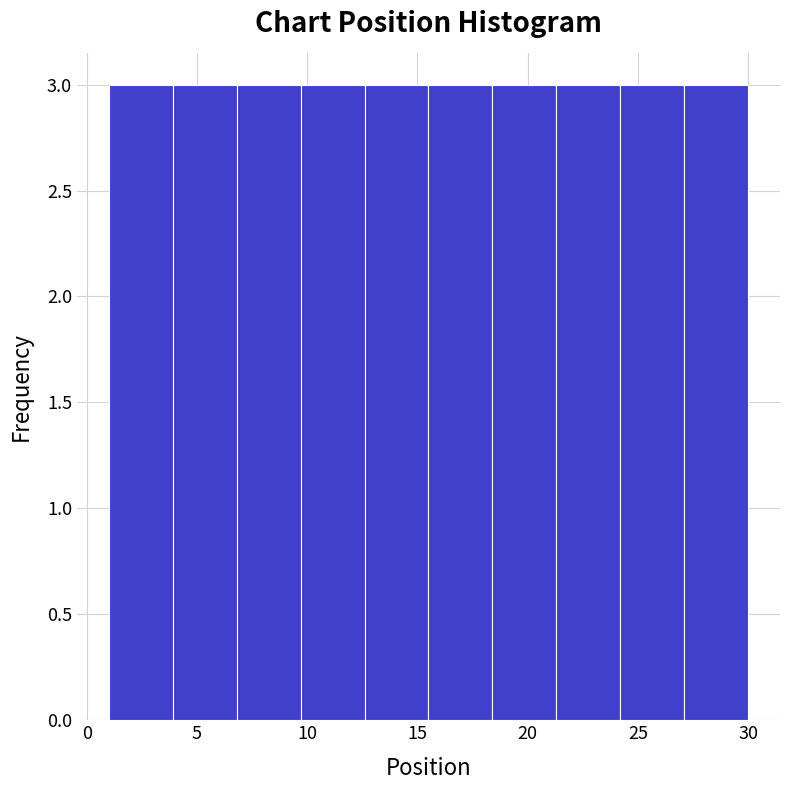

Reading left to right, list every bar in this chart as the range it spans on the x-axis followed by its height. Neither the bar edges nor the heights are printed on the chart, so give them approximately, as read against the axes.

1.0 to 3.9: 3
3.9 to 6.8: 3
6.8 to 9.7: 3
9.7 to 12.6: 3
12.6 to 15.5: 3
15.5 to 18.4: 3
18.4 to 21.3: 3
21.3 to 24.2: 3
24.2 to 27.1: 3
27.1 to 30.0: 3